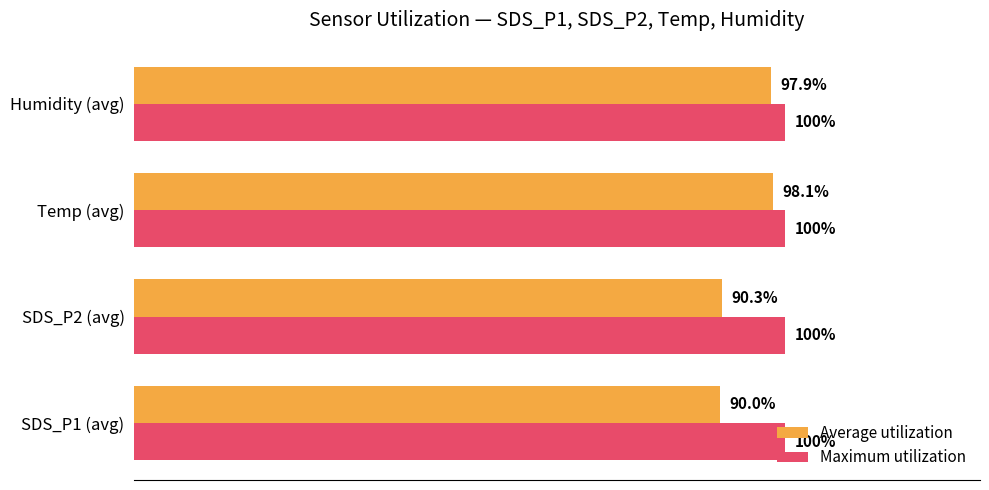

Which series has the widest spread of values?

Average utilization